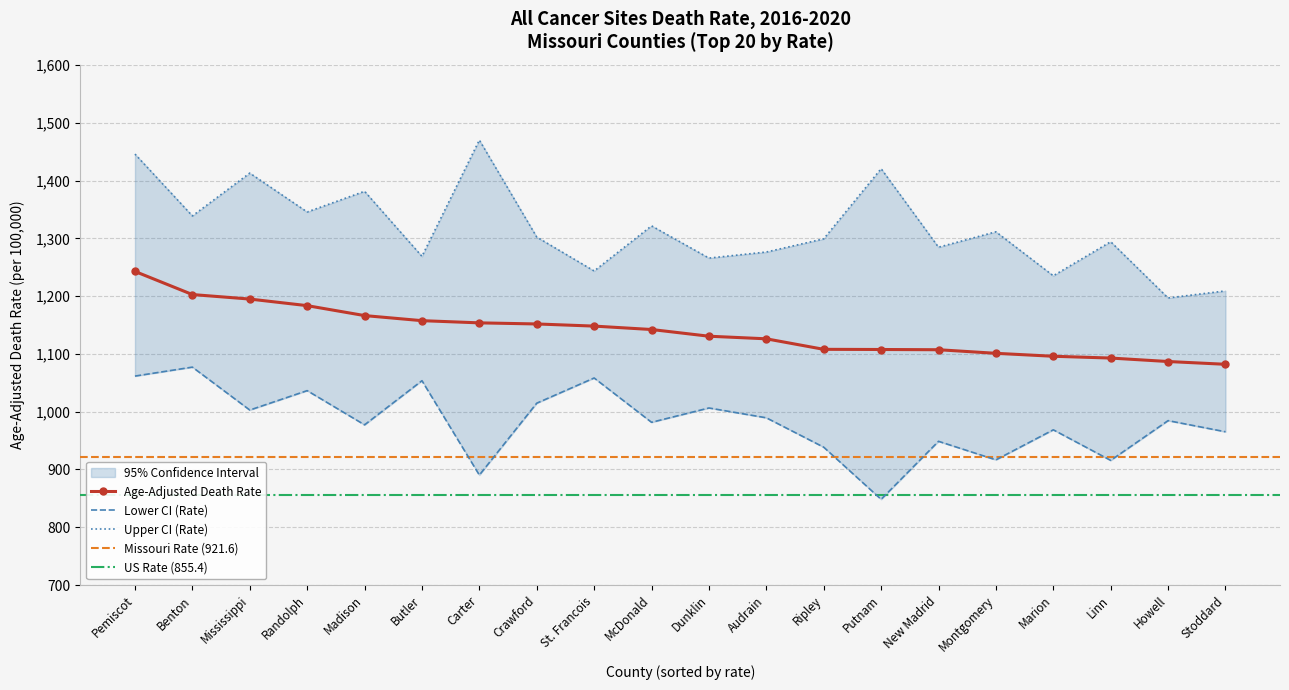

True or false: Age-Adjusted Death Rate and Lower CI (Rate) cross at least once.

False